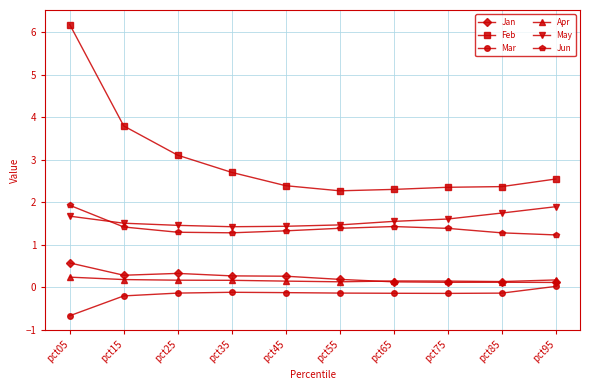

How many May values are between 1 and 2?

10